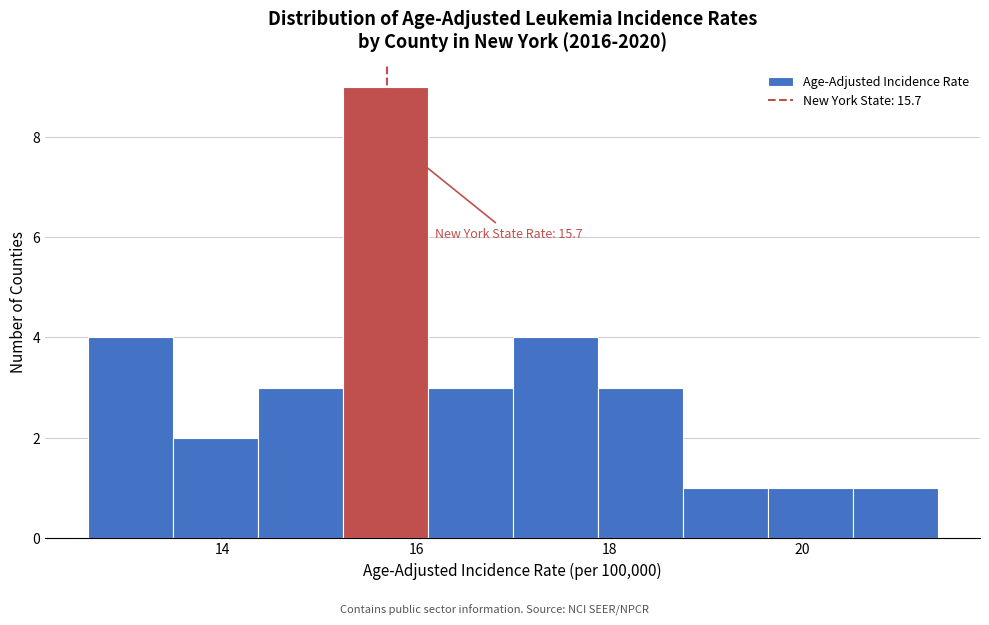

Over which range of the x-axis is the bar tallest?

15.24 to 16.12